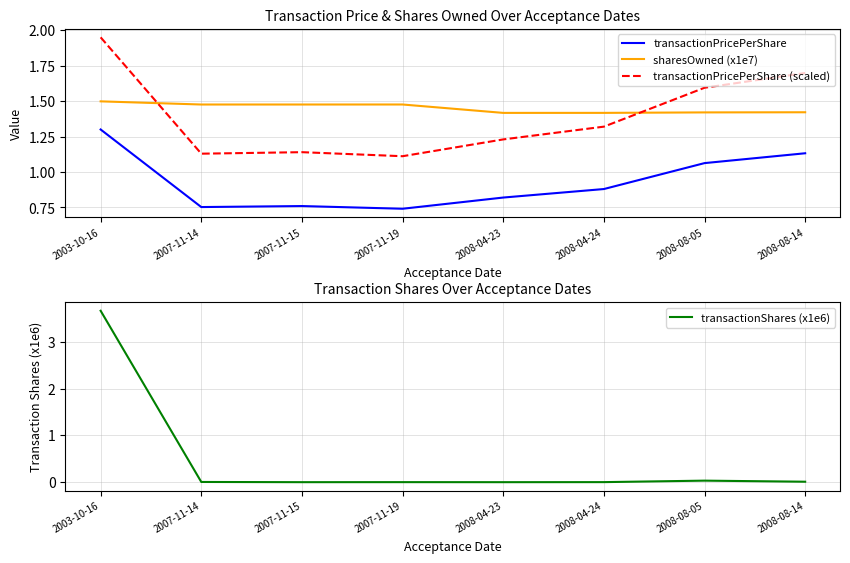

Between which two adjacent categories do transactionShares (x1e6) and sharesOwned (x1e7) first intersect?

2003-10-16 and 2007-11-14